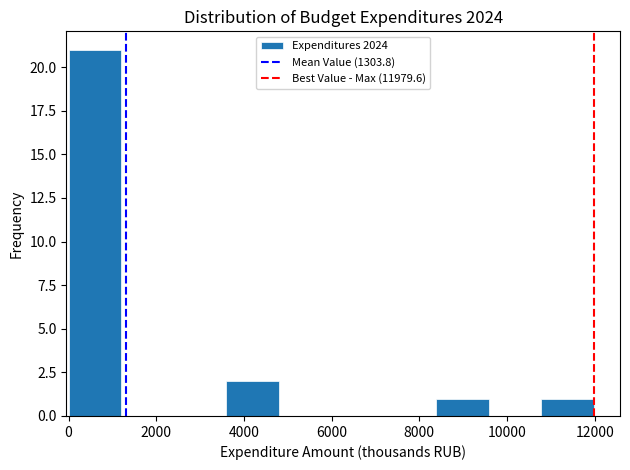

Which range on the x-axis has the tallest bar?

0 to 1200